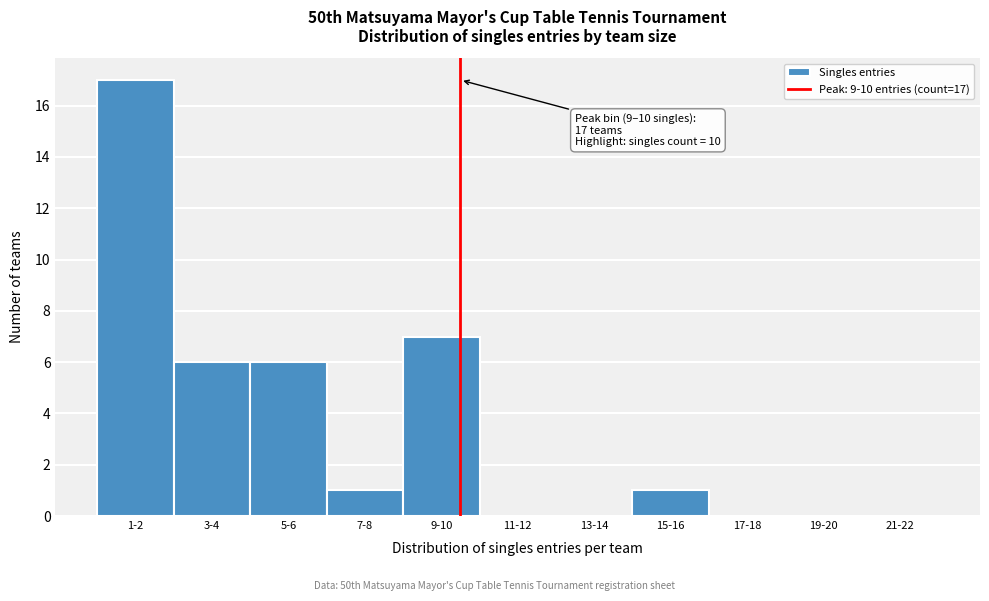

Reading left to right, what are all the values shown in this chart?

1-2=17	3-4=6	5-6=6	7-8=1	9-10=7	11-12=0	13-14=0	15-16=1	17-18=0	19-20=0	21-22=0